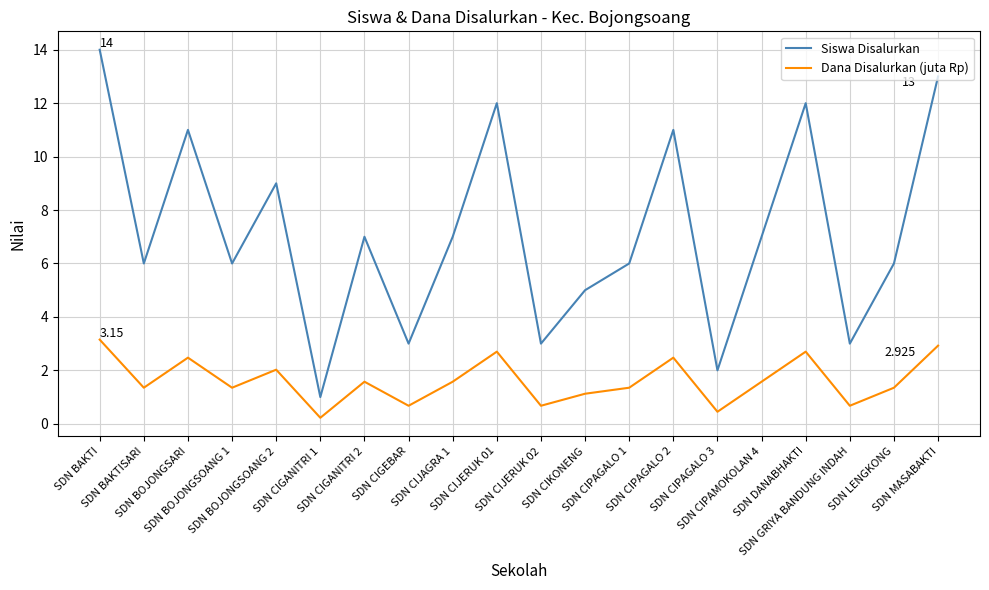

At which category does Siswa Disalurkan reach its first local peak?

SDN BOJONGSARI